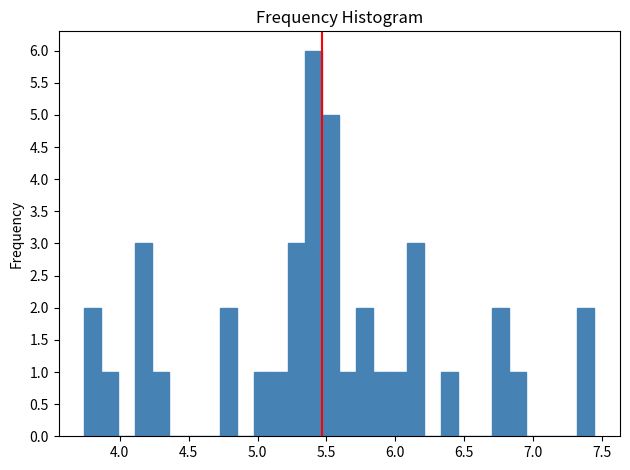

Around what value on the x-axis is the tallest bar? Give the approximate position of its centre, as read against the axis.

5.40